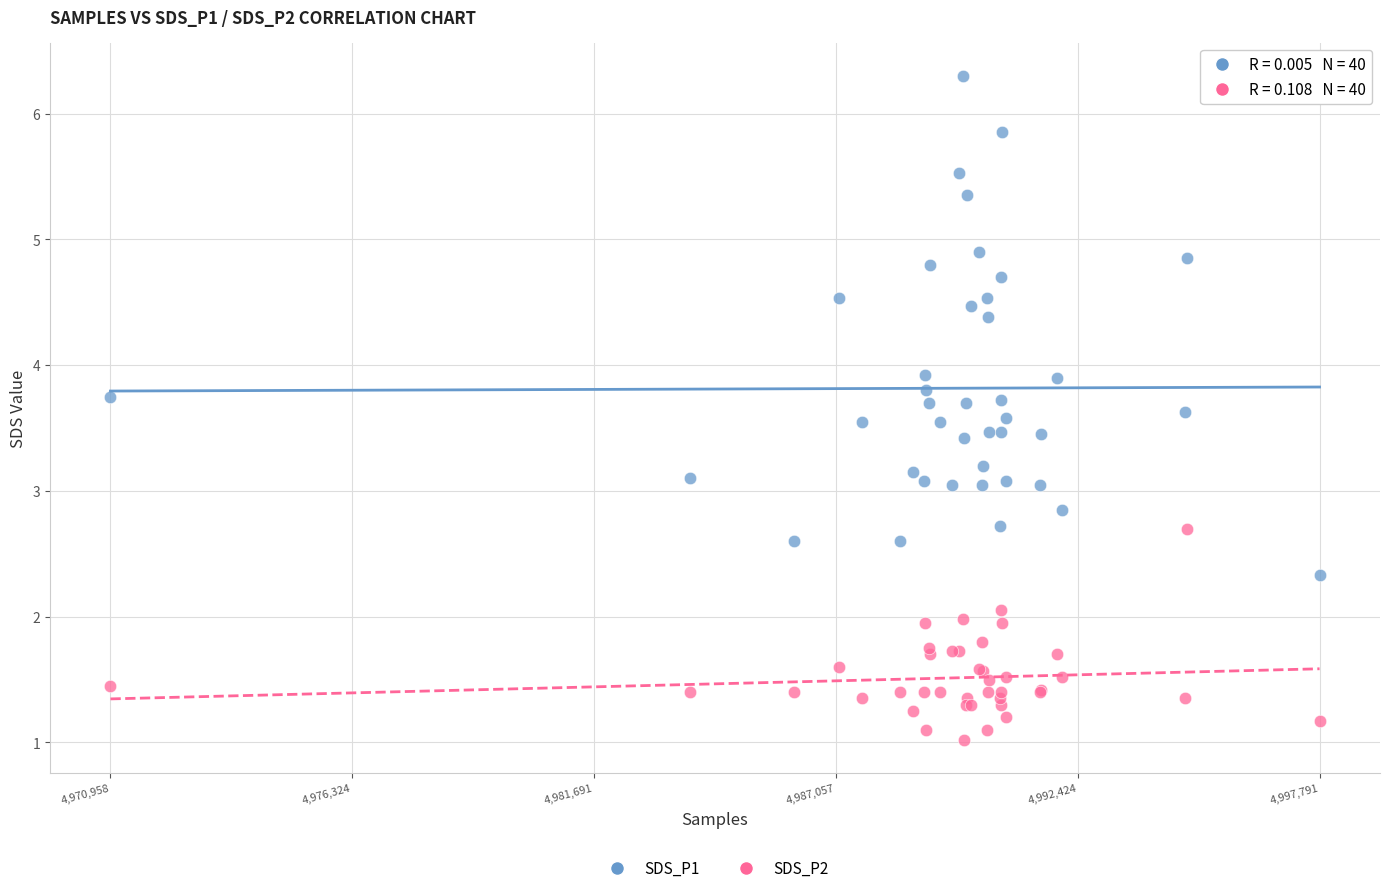

Which series reaches the maximum Y coordinate?

SDS_P1